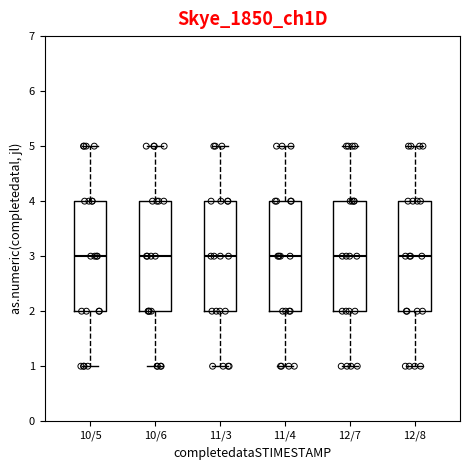

Reading left to right, read every box against the y-axis: the position of its median line, the range the box covers, and the ends of its whiskers. The values are not printed on the chart, so give them approximately, as read against the axis.

10/5: median 3, box 2 to 4, whiskers 1 to 5
10/6: median 3, box 2 to 4, whiskers 1 to 5
11/3: median 3, box 2 to 4, whiskers 1 to 5
11/4: median 3, box 2 to 4, whiskers 1 to 5
12/7: median 3, box 2 to 4, whiskers 1 to 5
12/8: median 3, box 2 to 4, whiskers 1 to 5